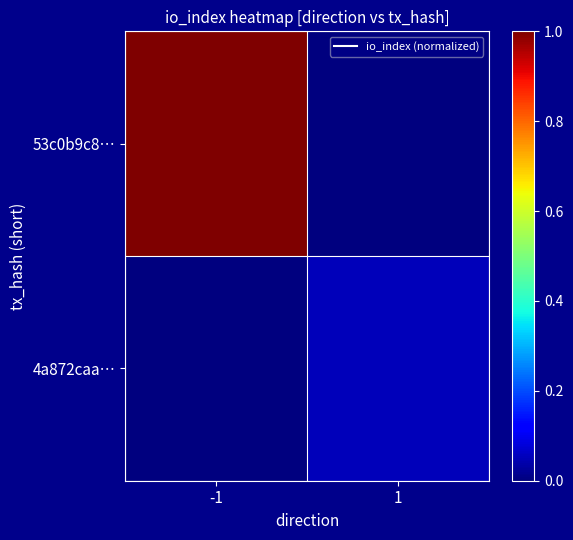

Reading left to right, extract all data points from this chart.

53c0b9c8…: -1=1.0	1=0.0
4a872caa…: -1=0.0	1=0.1